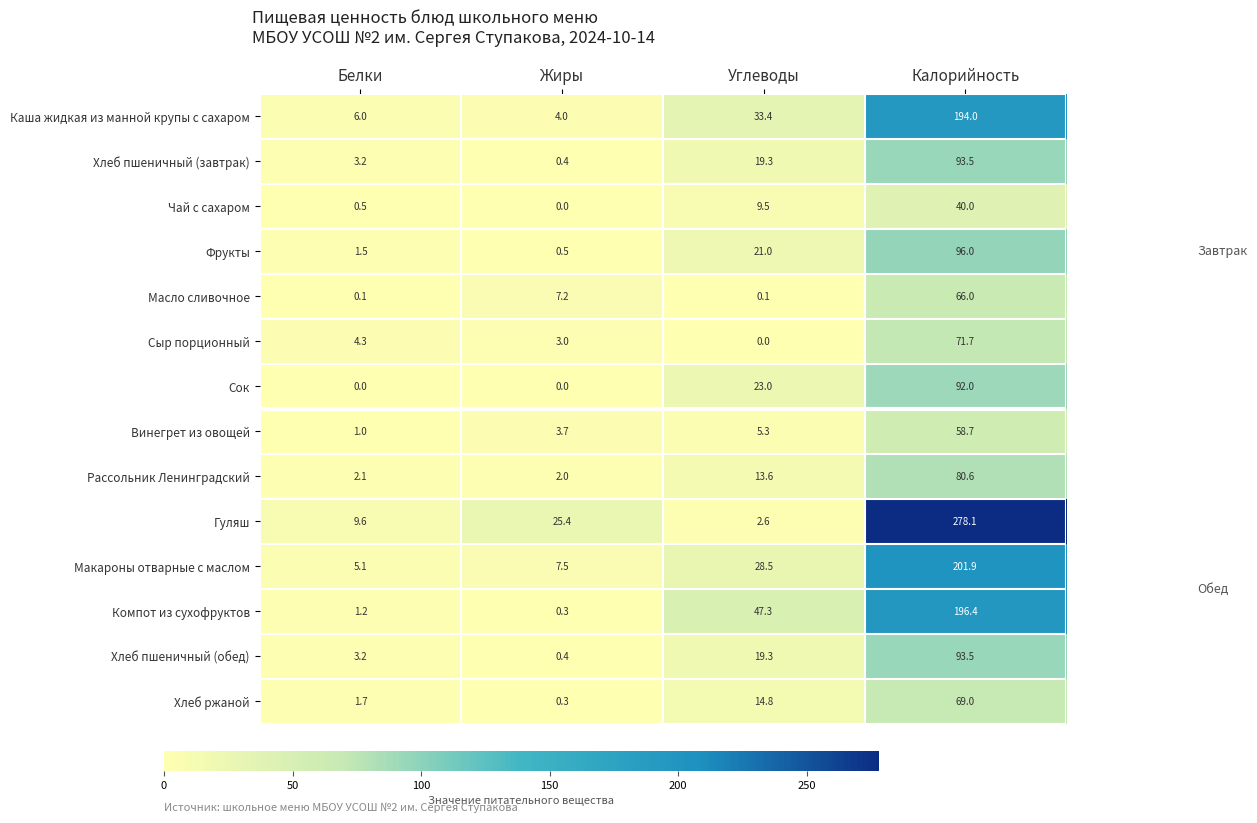

What is the difference between the second highest and minimum values in the Хлеб пшеничный (обед) series?

18.9